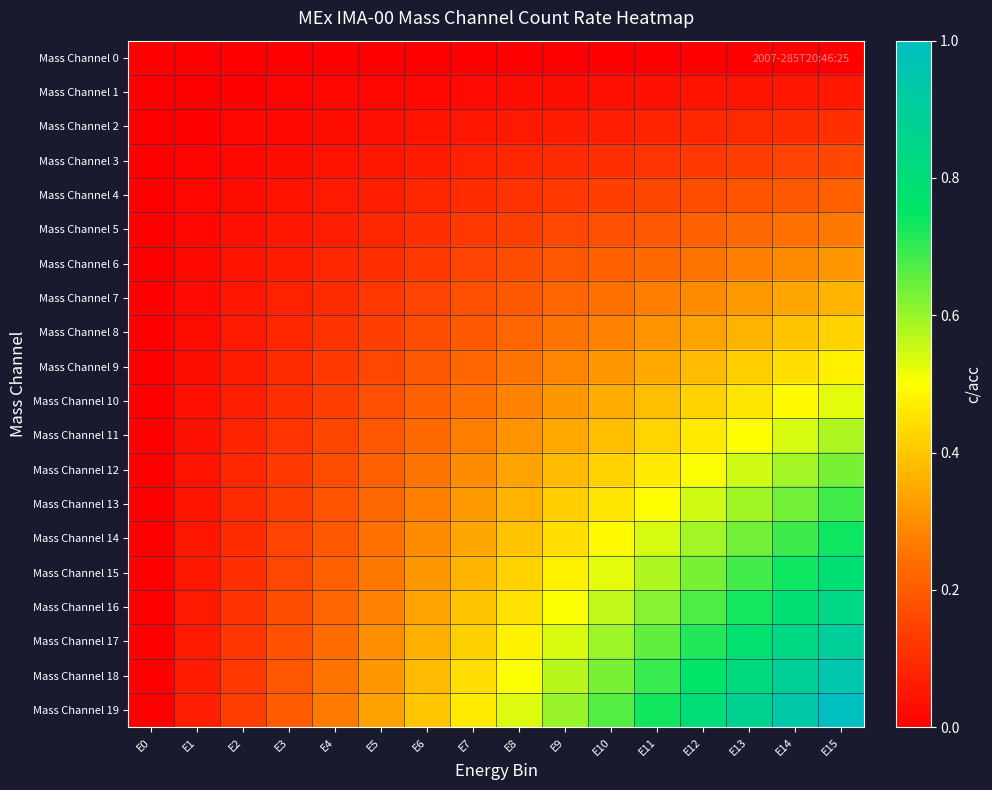

Which has a higher value, E0 or E9?

E0